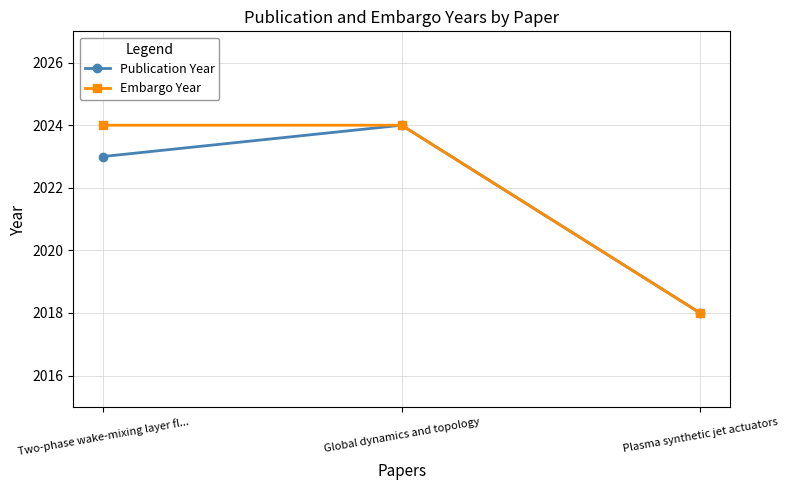

What are all the series names shown in the legend?

Publication Year, Embargo Year